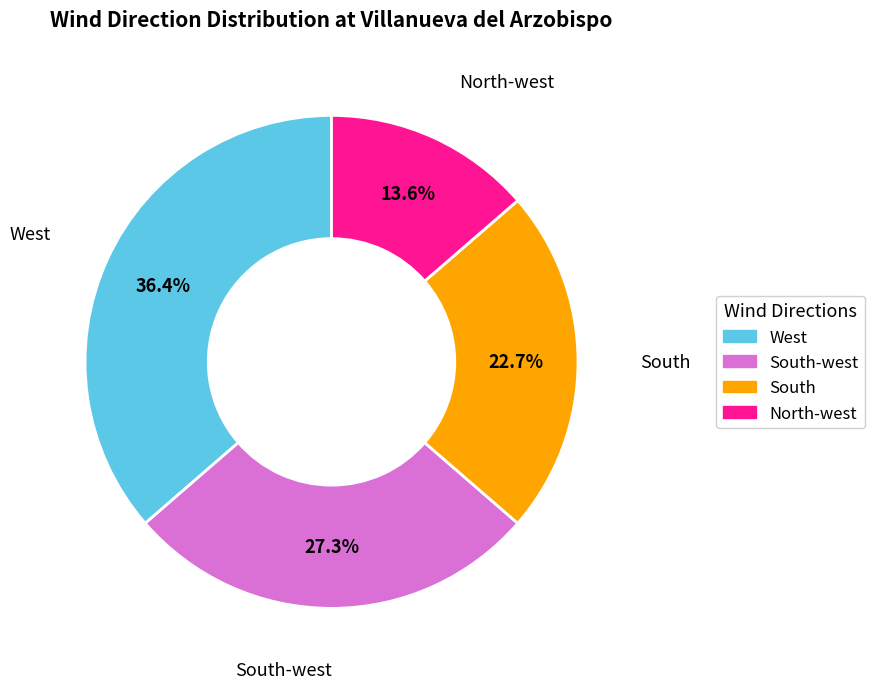

Count the number of slices in the pie.

4